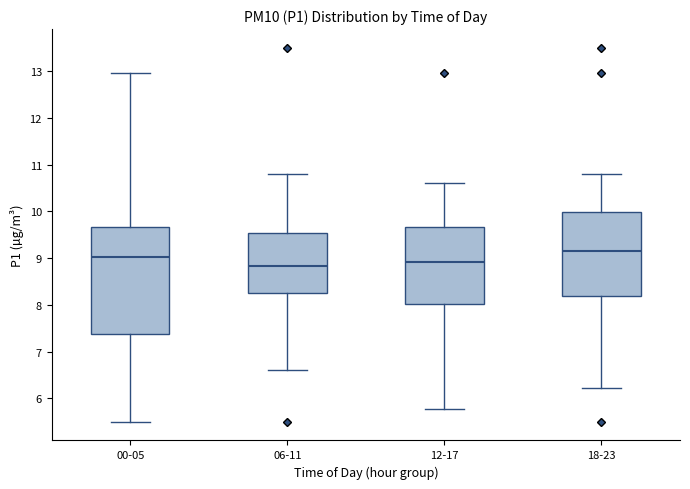

Comparing the boxes themselves (not the whiskers), which one is the tallest?

00-05